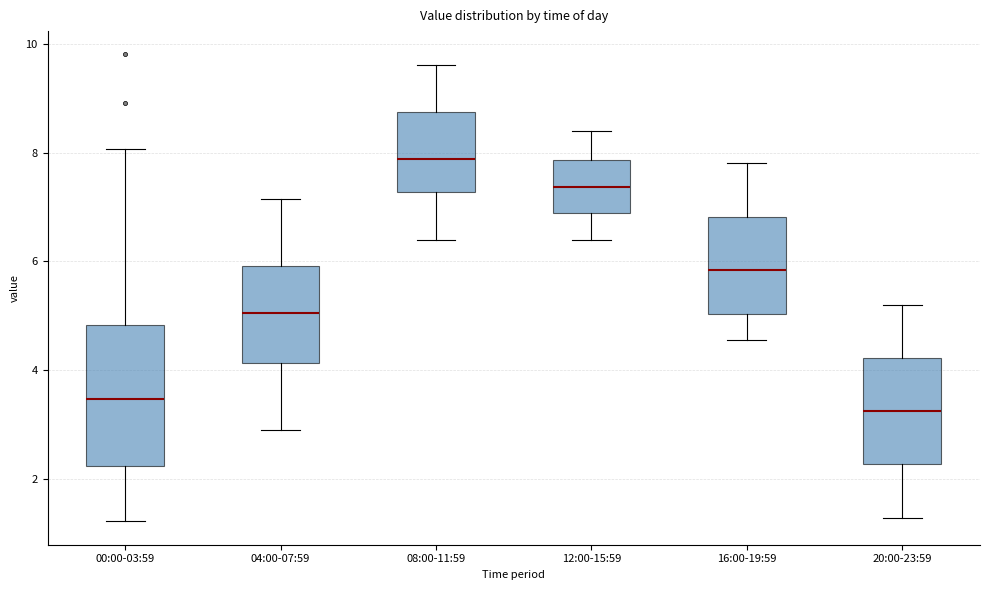

Which box is the tallest, from its lower edge to its upper edge?

00:00-03:59